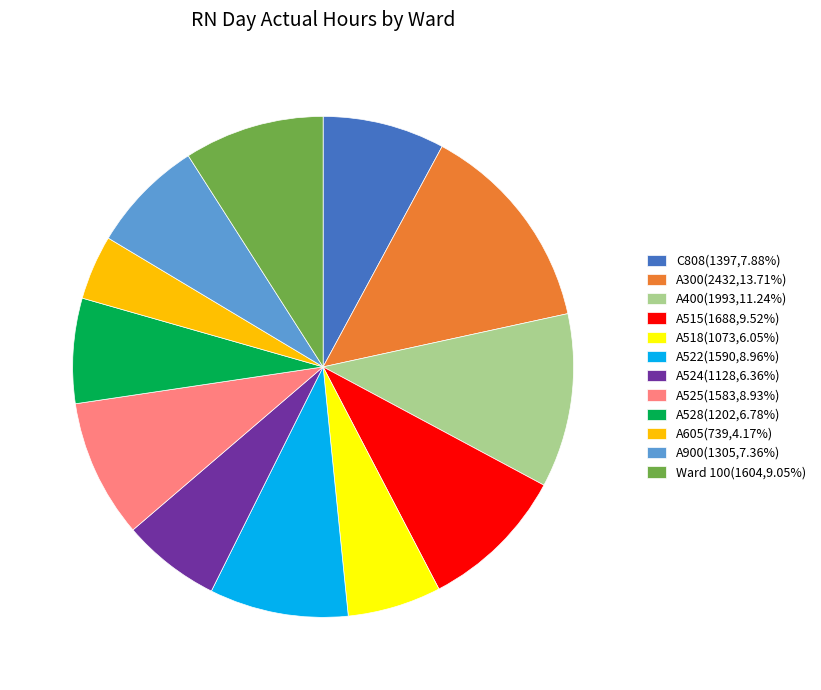

Which category has the smallest portion of the pie?

A605